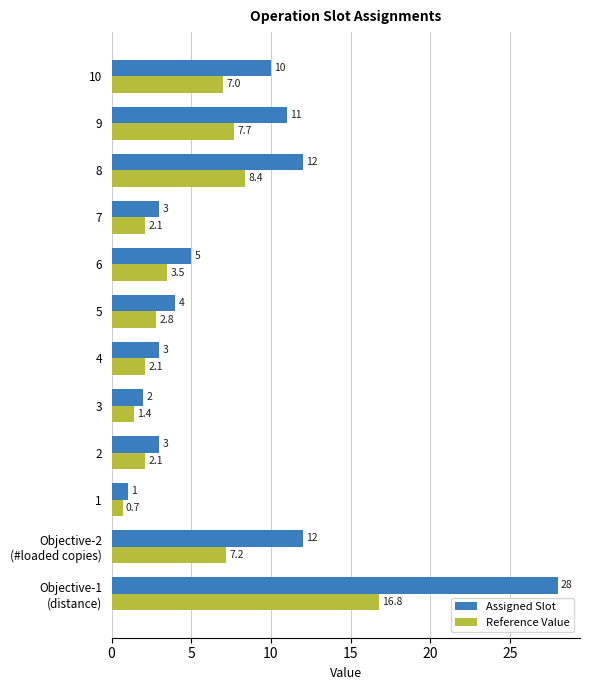

Which series has the largest range (max minus min)?

Assigned Slot